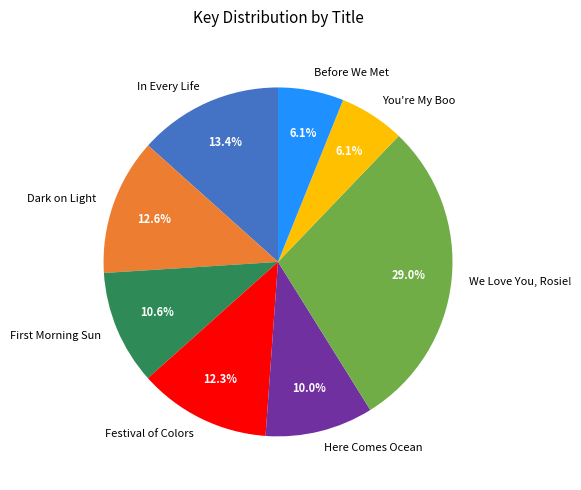

To the nearest percent, what is the combined percentage of Festival of Colors and Before We Met?

18%